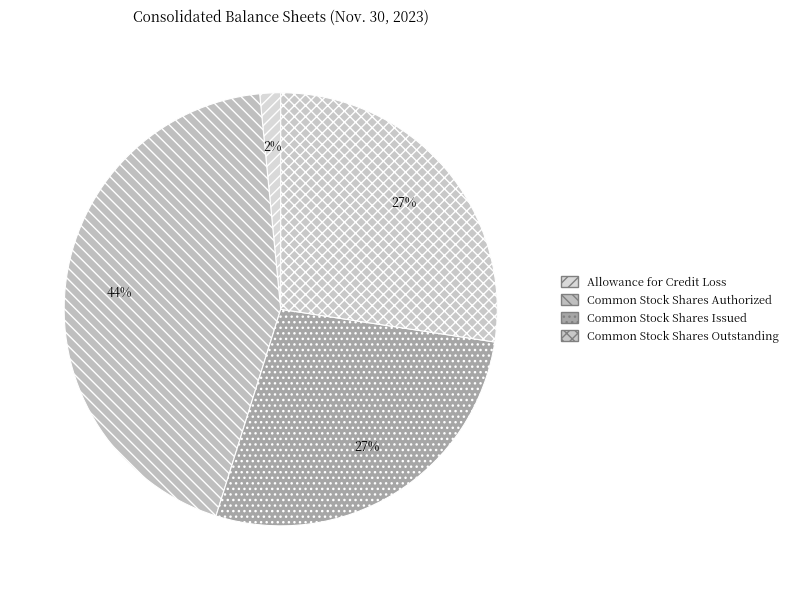

To the nearest percent, what is the combined percentage of Common Stock Shares Outstanding and Allowance for Credit Loss?

29%